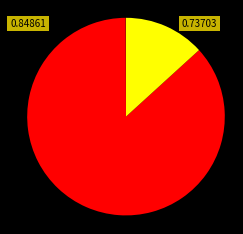

Is there a majority slice in this chart?

Yes